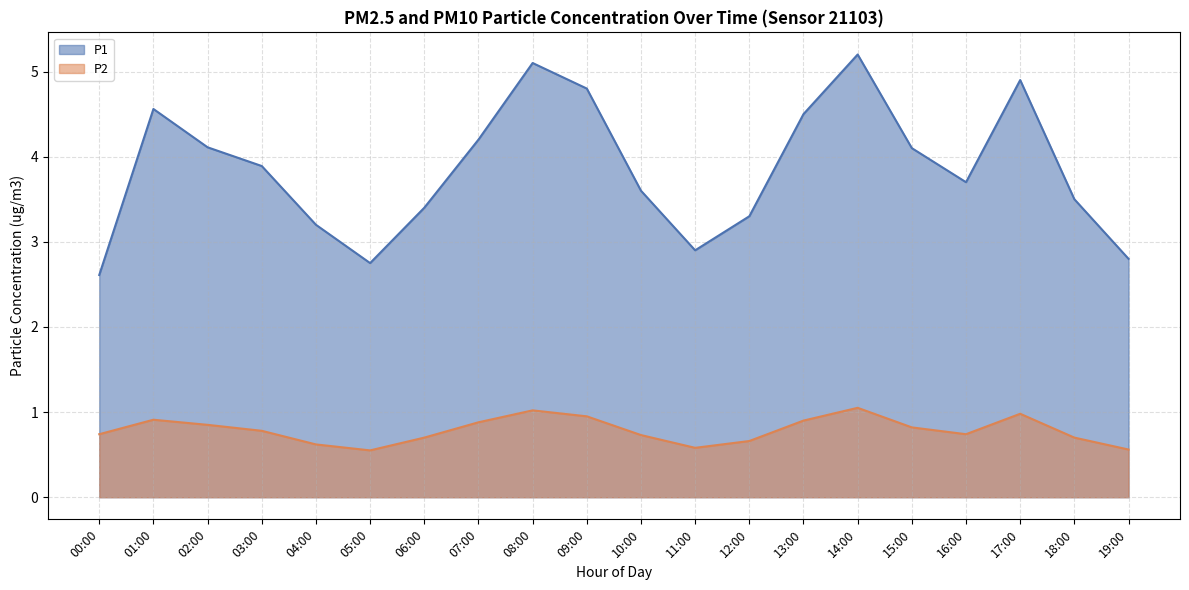

Reading right to left, transcribe all the data shown in this chart.

P1: 19:00=2.8	18:00=3.5	17:00=4.9	16:00=3.7	15:00=4.1	14:00=5.2	13:00=4.5	12:00=3.3	11:00=2.9	10:00=3.6	09:00=4.8	08:00=5.1	07:00=4.2	06:00=3.4	05:00=2.8	04:00=3.2	03:00=3.9	02:00=4.1	01:00=4.6	00:00=2.6
P2: 19:00=0.6	18:00=0.7	17:00=1.0	16:00=0.7	15:00=0.8	14:00=1.1	13:00=0.9	12:00=0.7	11:00=0.6	10:00=0.7	09:00=0.9	08:00=1.0	07:00=0.9	06:00=0.7	05:00=0.6	04:00=0.6	03:00=0.8	02:00=0.8	01:00=0.9	00:00=0.7